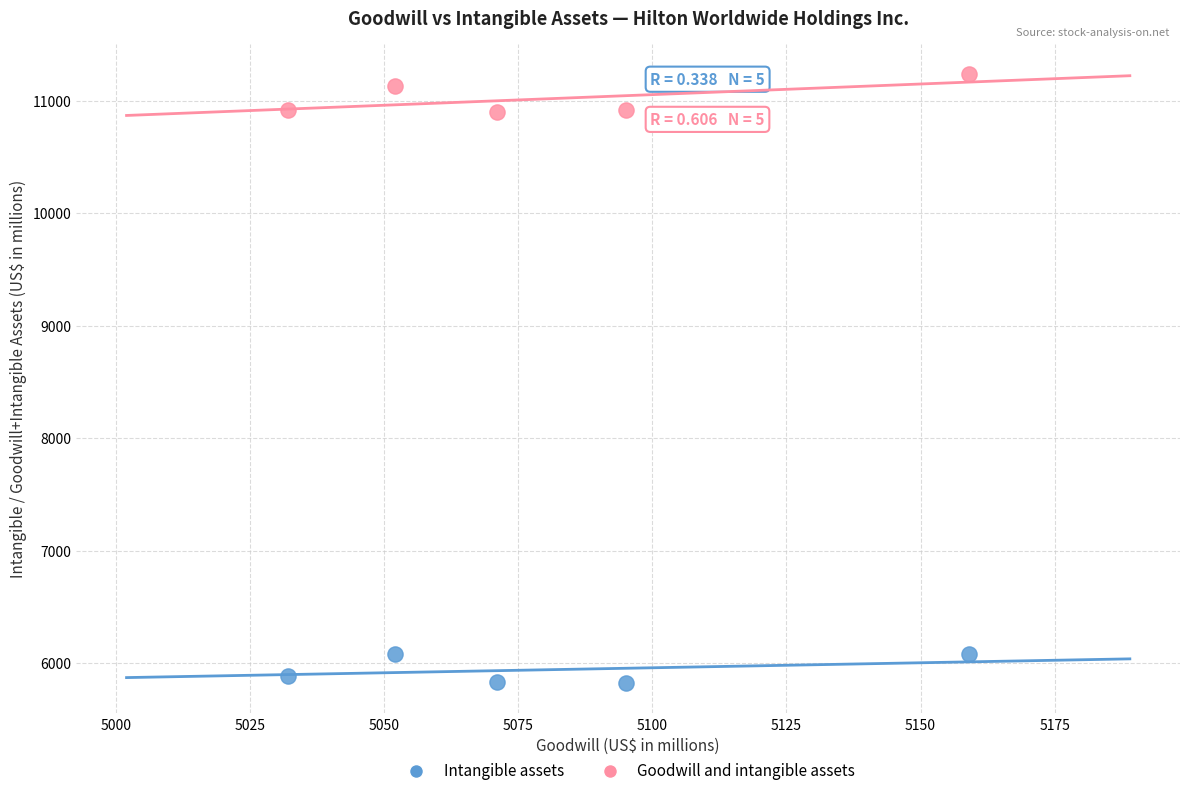

Which series reaches the maximum Y coordinate?

Goodwill and intangible assets